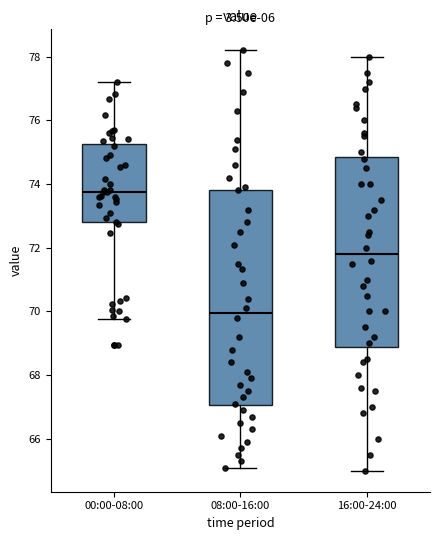

Comparing the boxes themselves (not the whiskers), which one is the tallest?

08:00-16:00